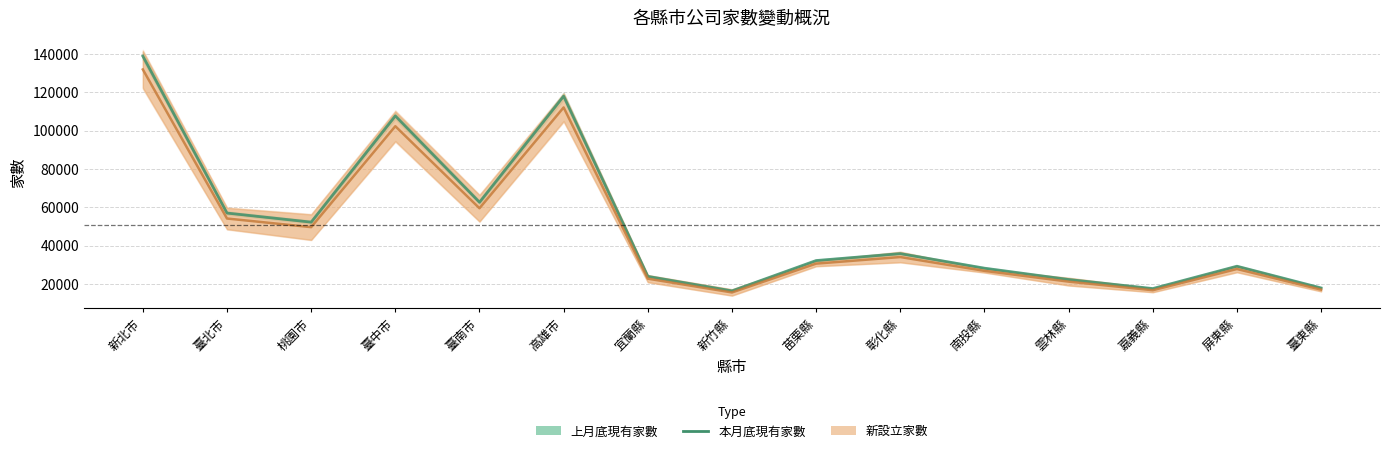

The value at 南投縣 is 7523.6. True or false?

False